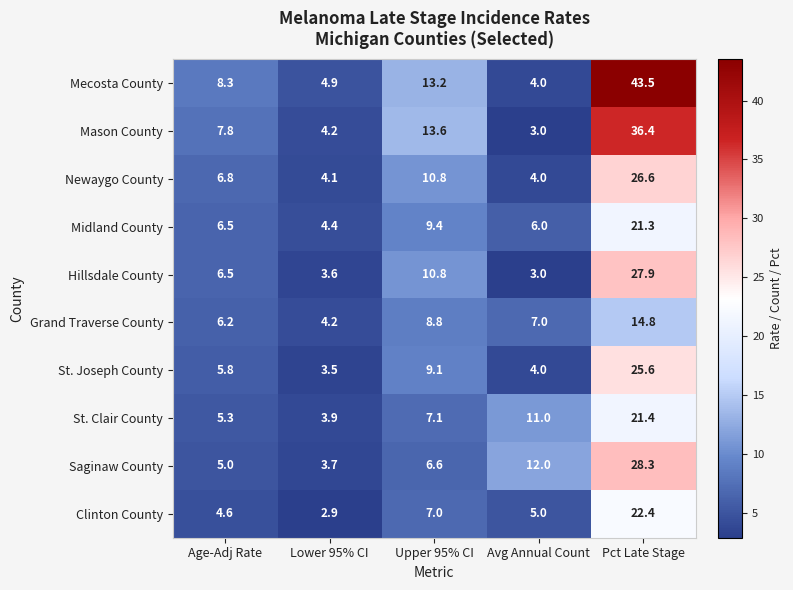

What is the difference between the maximum and minimum values in the Mason County series?

33.4